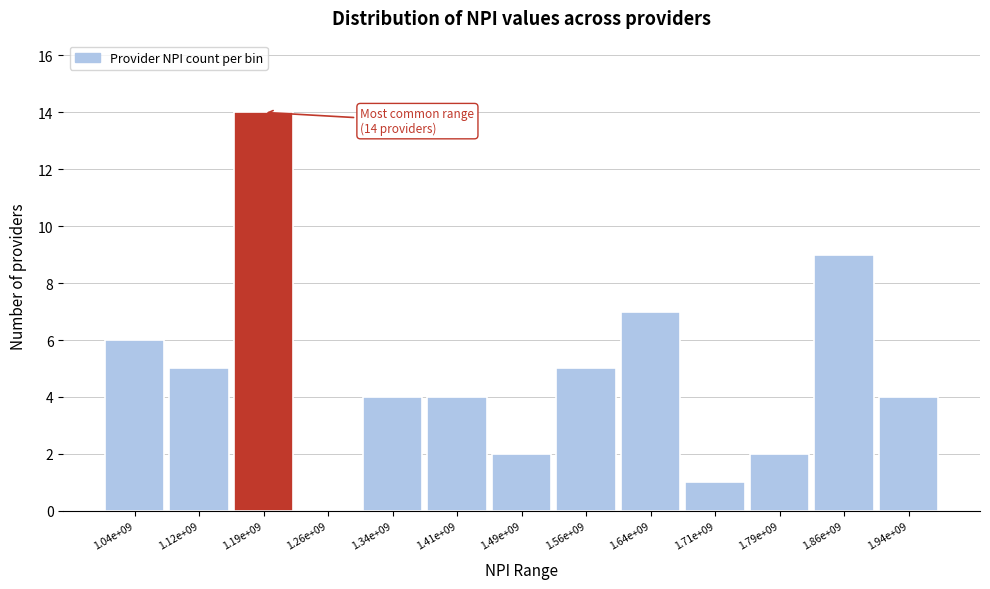

Reading left to right, transcribe all the data shown in this chart.

1.04e+09=6	1.12e+09=5	1.19e+09=14	1.26e+09=0	1.34e+09=4	1.41e+09=4	1.49e+09=2	1.56e+09=5	1.64e+09=7	1.71e+09=1	1.79e+09=2	1.86e+09=9	1.94e+09=4